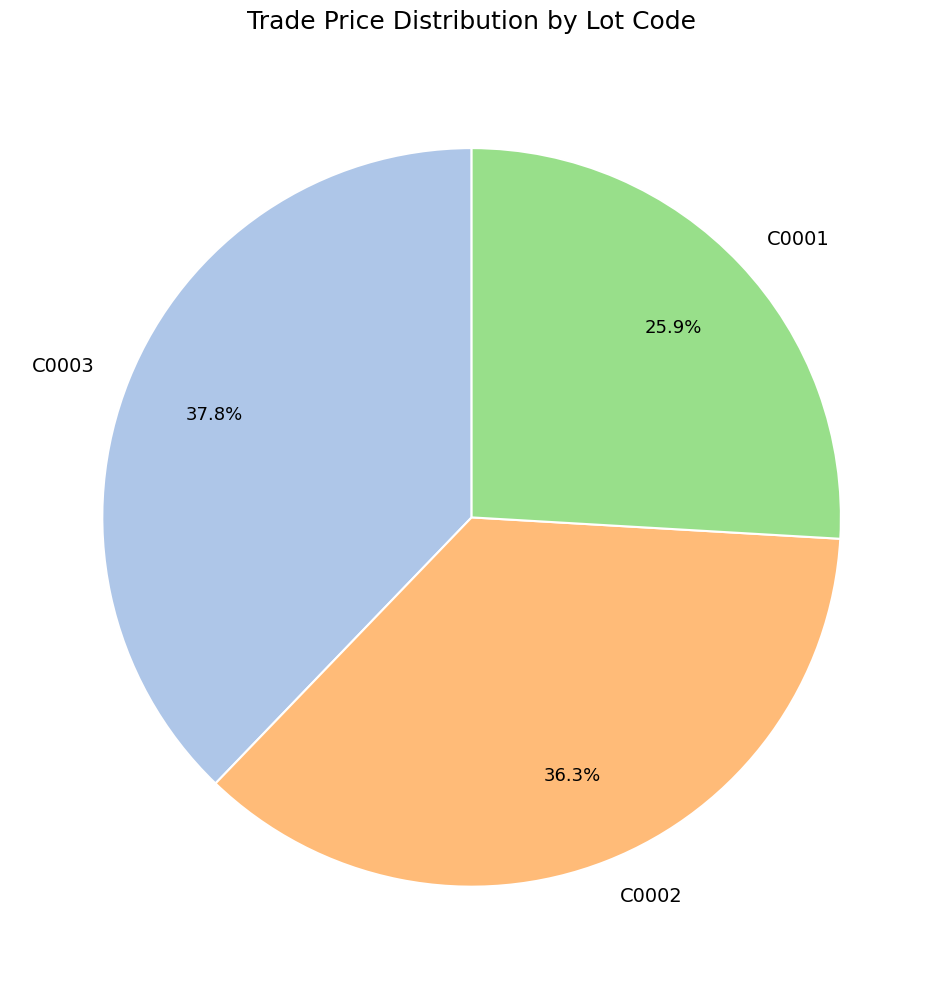

What is the ratio of the value at C0001 to the value at C0002?

0.7